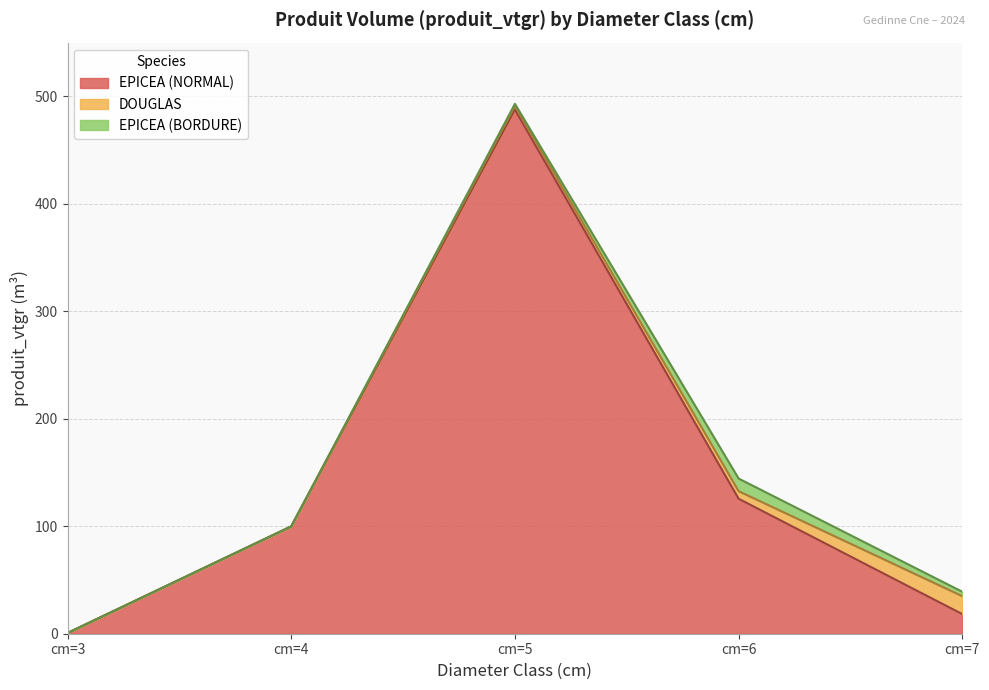

Reading left to right, transcribe all the data shown in this chart.

EPICEA (NORMAL): 0.7	99.9	487.7	125.6	18.3
DOUGLAS: 0.0	0.0	3.4	7.0	16.7
EPICEA (BORDURE): 0.0	0.0	2.0	11.8	4.1